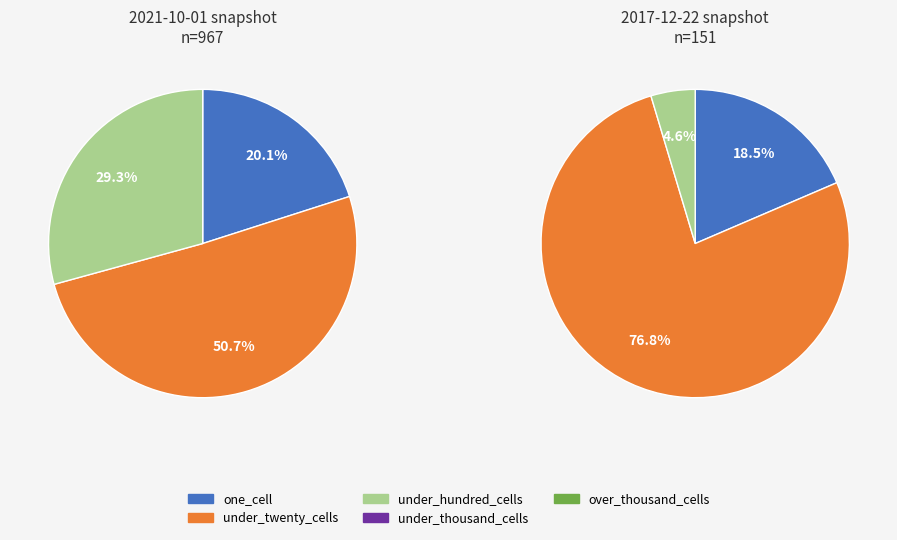

Which series has the largest range (max minus min)?

under_twenty_cells